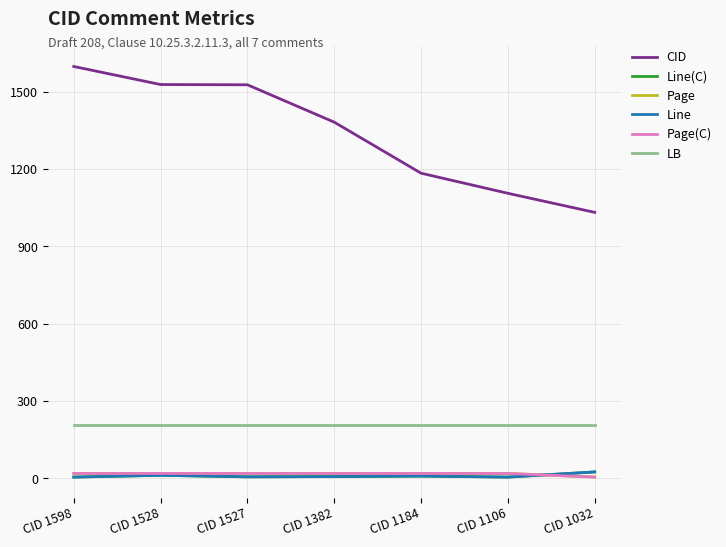

Does the chart display data point markers on the line(s)?

No